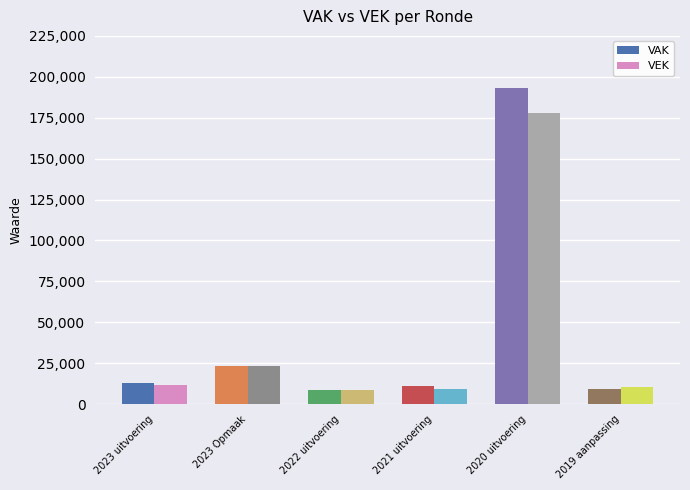

What is the minimum value for VAK?

8800